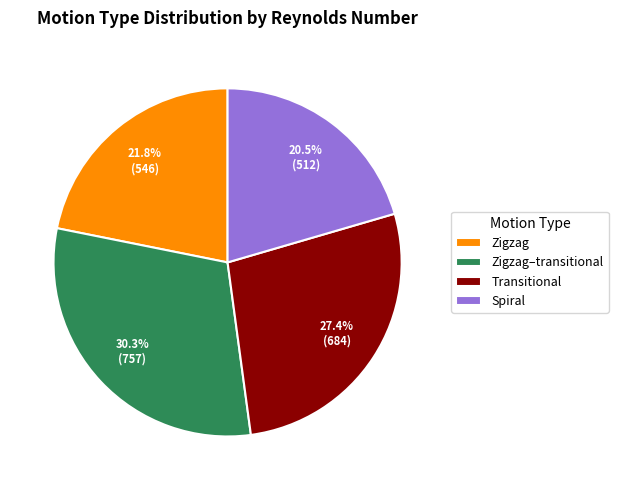

To the nearest percent, what is the difference between the Spiral and Zigzag–transitional slice percentages?

10%